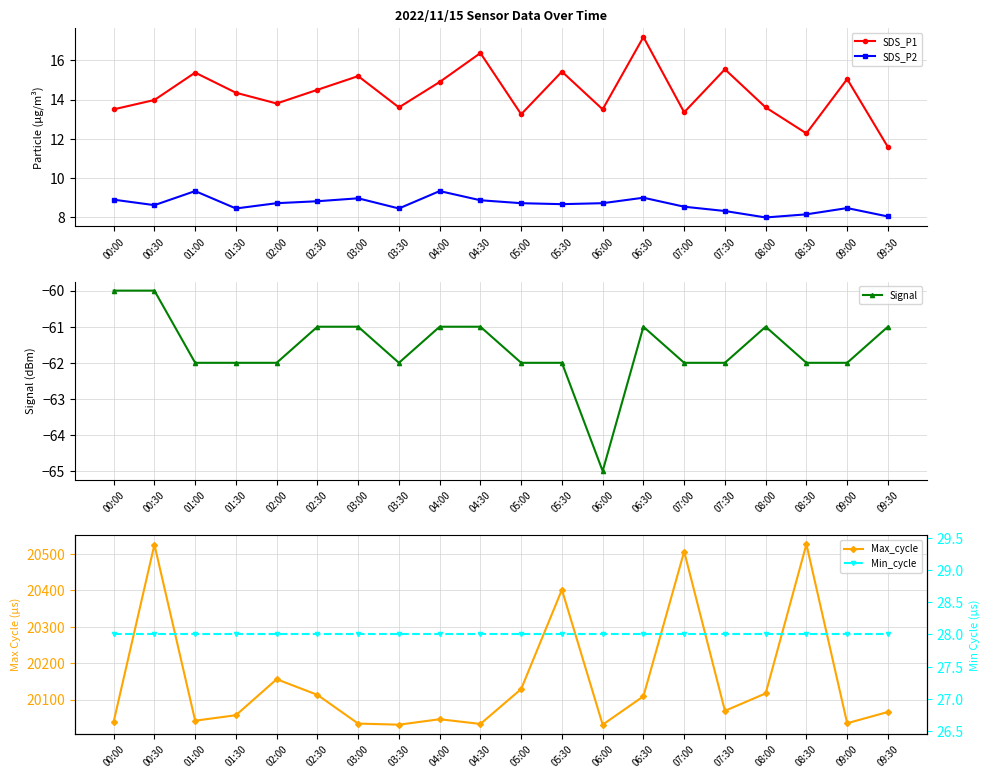

What is the difference between the second highest and minimum values in the SDS_P2 series?

1.4